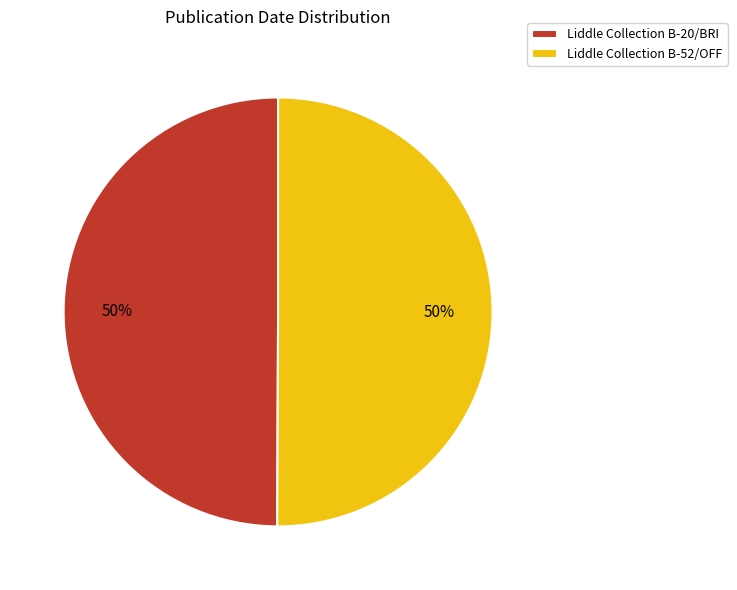

What percentage is the Liddle Collection B-52/OFF slice, to the nearest percent?

50%